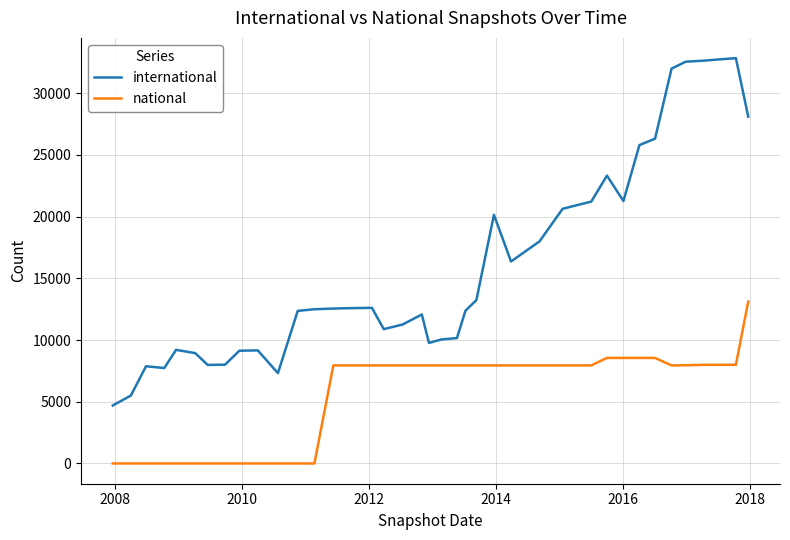

True or false: international and national cross at least once.

False